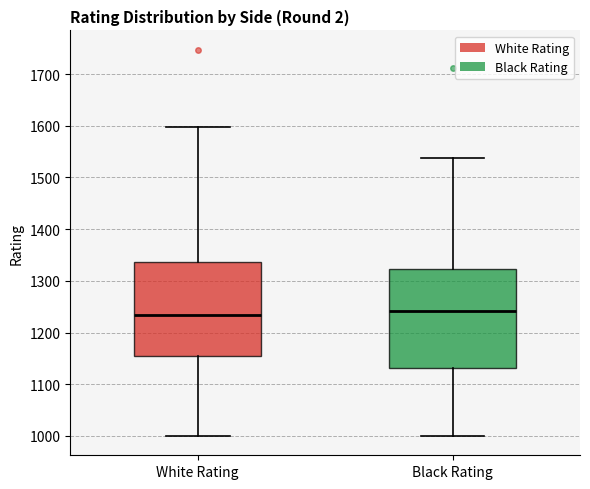

Reading left to right, transcribe this box plot: for each box, give where its median line is, the range the box spans, and where its two whiskers end, as read against the y-axis. The values are not printed on the chart, so give them approximately, as read against the axis.

White Rating: median 1230, box 1150 to 1340, whiskers 1000 to 1600
Black Rating: median 1240, box 1130 to 1320, whiskers 1000 to 1540